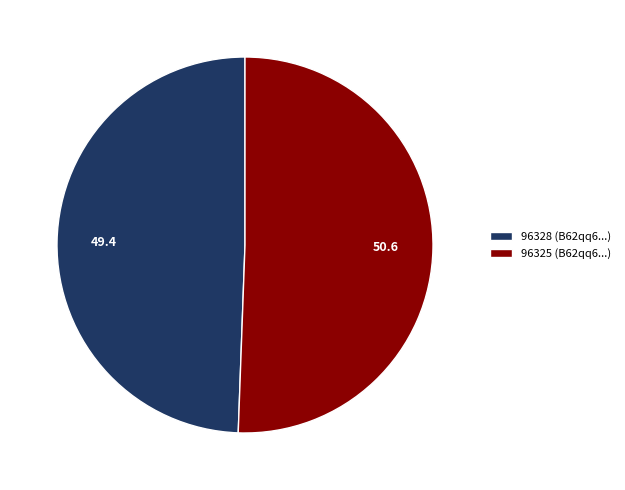

Which category has the biggest portion of the pie?

96325